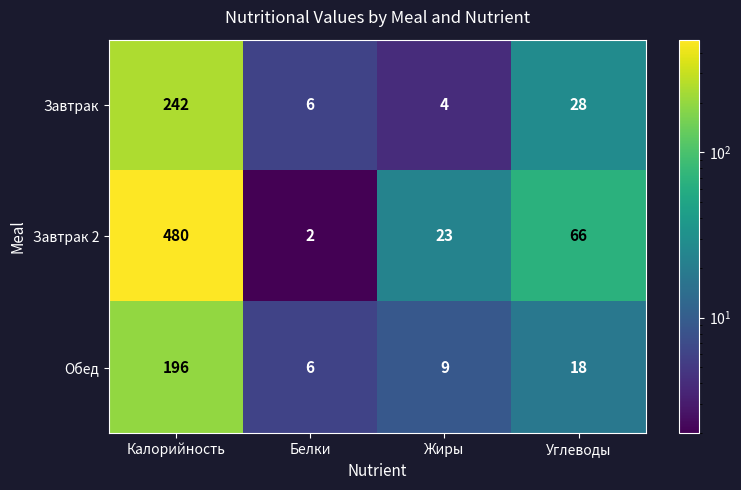

What is the sum of the Завтрак values at Калорийность and Жиры?

246